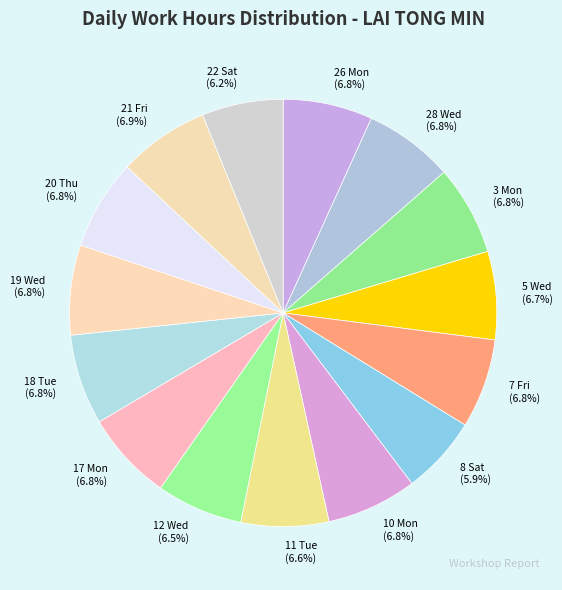

How many segments does this pie chart have?

15